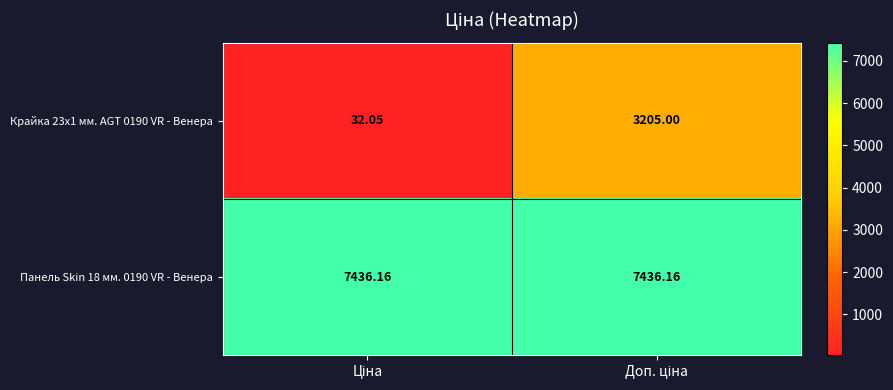

Rank the series by their average value, from lowest to highest.

Крайка 23x1 мм. AGT 0190 VR - Венера, Панель Skin 18 мм. 0190 VR - Венера